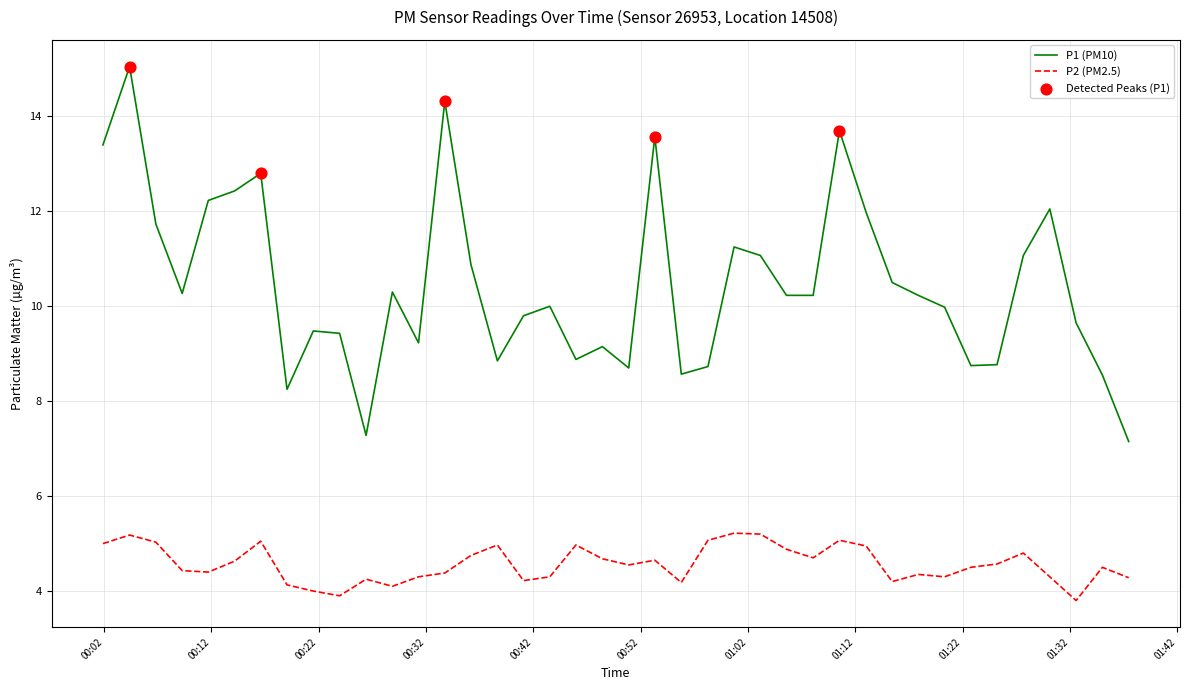

At how many categories does at least one series exceed 7?

40